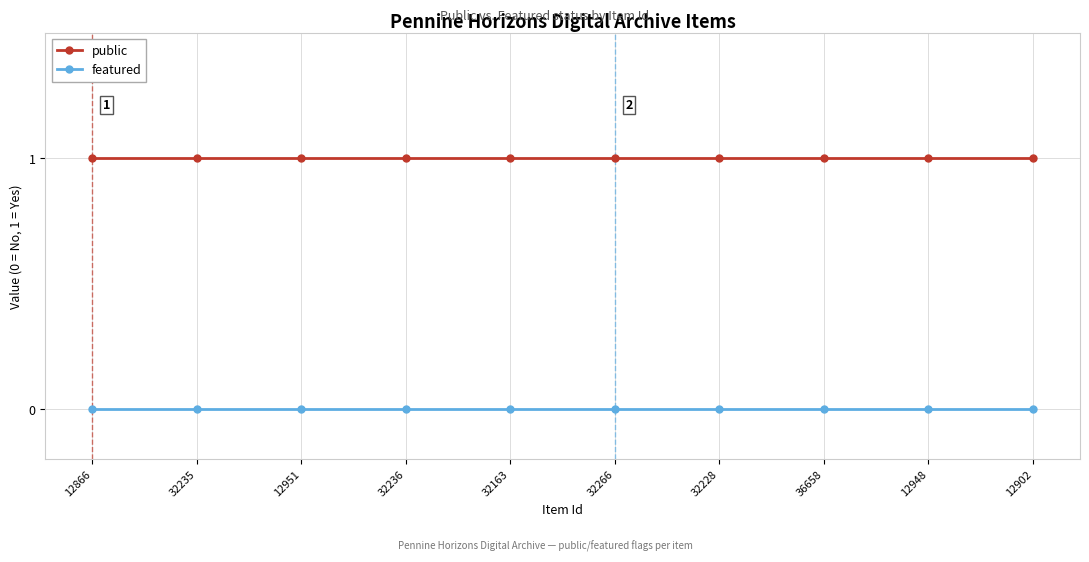

The public series shows 1 at 32228. True or false?

True